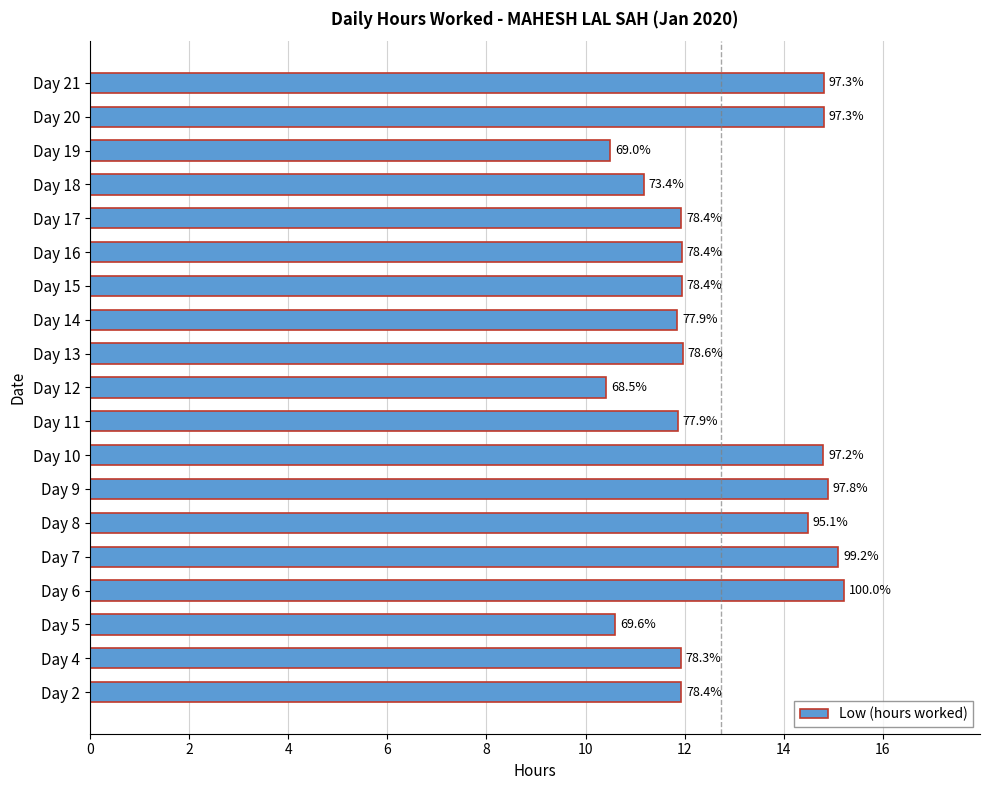

What is the average value?

12.7